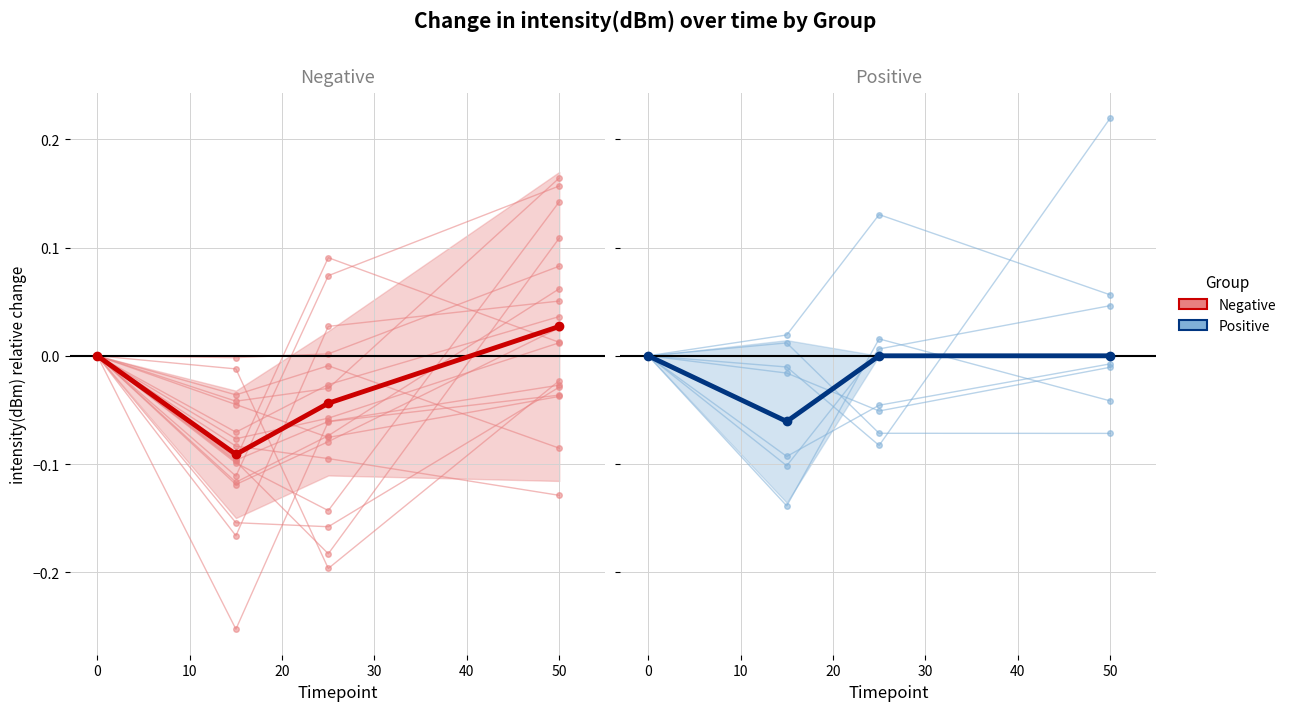

True or false: intensity(dBm) and intensity(dBm) mean cross at least once.

True